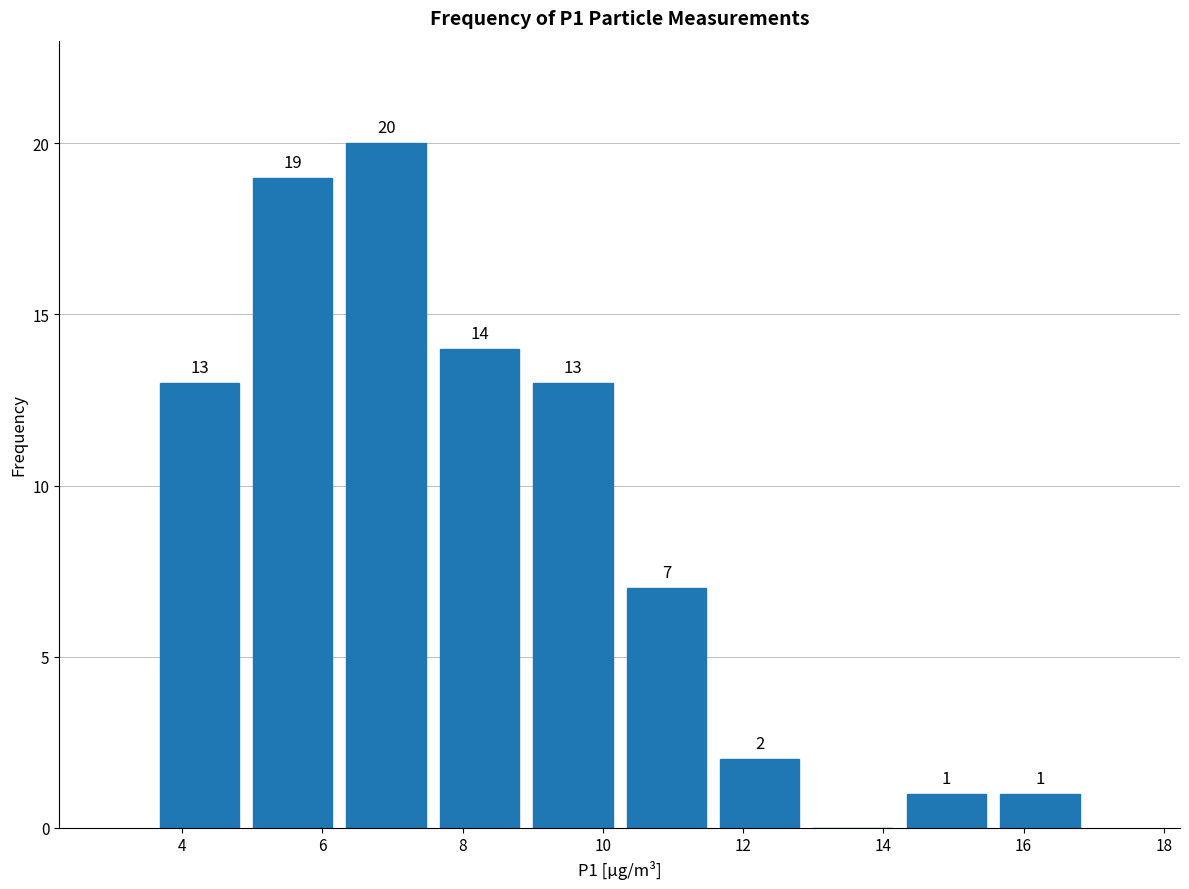

Which range on the x-axis has the tallest bar?

6.2 to 7.6